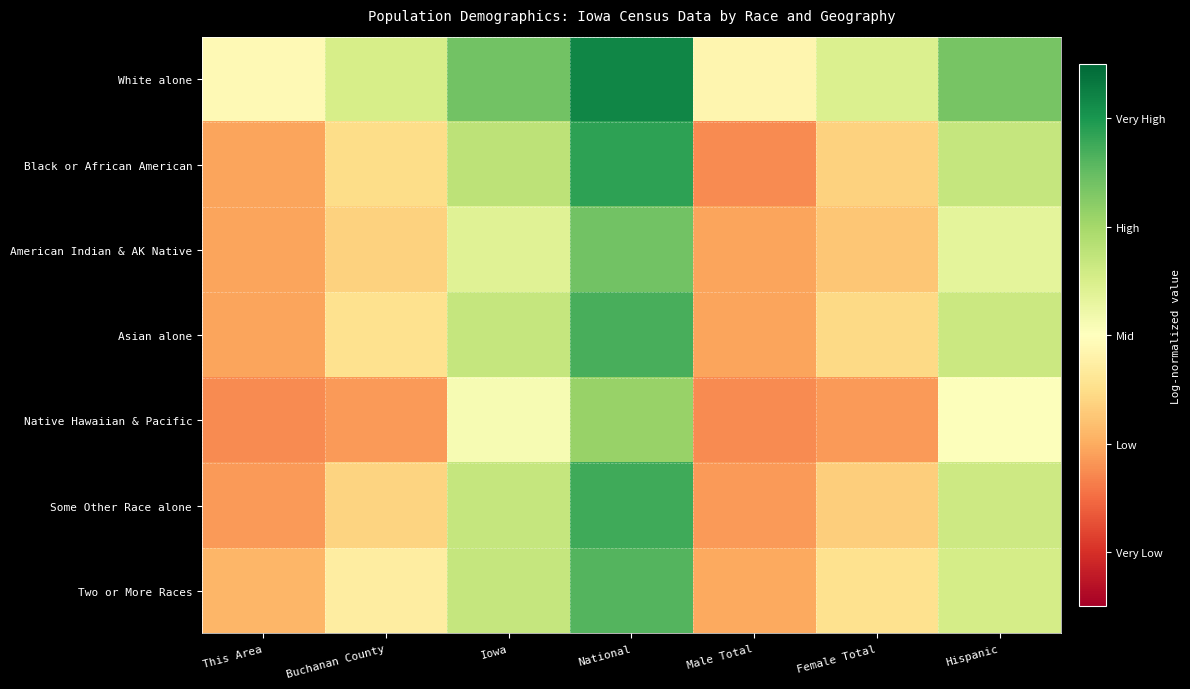

Reading left to right, list all the values displayed in this chart.

White alone: This Area=-0.1	Buchanan County=0.5	Iowa=1.4	National=2.2	Male Total=-0.2	Female Total=0.5	Hispanic=1.4
Black or African American: This Area=-1.1	Buchanan County=-0.5	Iowa=0.8	National=1.9	Male Total=-1.3	Female Total=-0.6	Hispanic=0.7
American Indian & AK Native: This Area=-1.1	Buchanan County=-0.6	Iowa=0.4	National=1.4	Male Total=-1.1	Female Total=-0.7	Hispanic=0.3
Asian alone: This Area=-1.1	Buchanan County=-0.5	Iowa=0.7	National=1.7	Male Total=-1.1	Female Total=-0.6	Hispanic=0.6
Native Hawaiian & Pacific: This Area=-1.3	Buchanan County=-1.1	Iowa=0.1	National=1.1	Male Total=-1.3	Female Total=-1.1	Hispanic=0.0
Some Other Race alone: This Area=-1.1	Buchanan County=-0.6	Iowa=0.7	National=1.7	Male Total=-1.1	Female Total=-0.7	Hispanic=0.6
Two or More Races: This Area=-0.9	Buchanan County=-0.3	Iowa=0.7	National=1.6	Male Total=-1.0	Female Total=-0.5	Hispanic=0.5